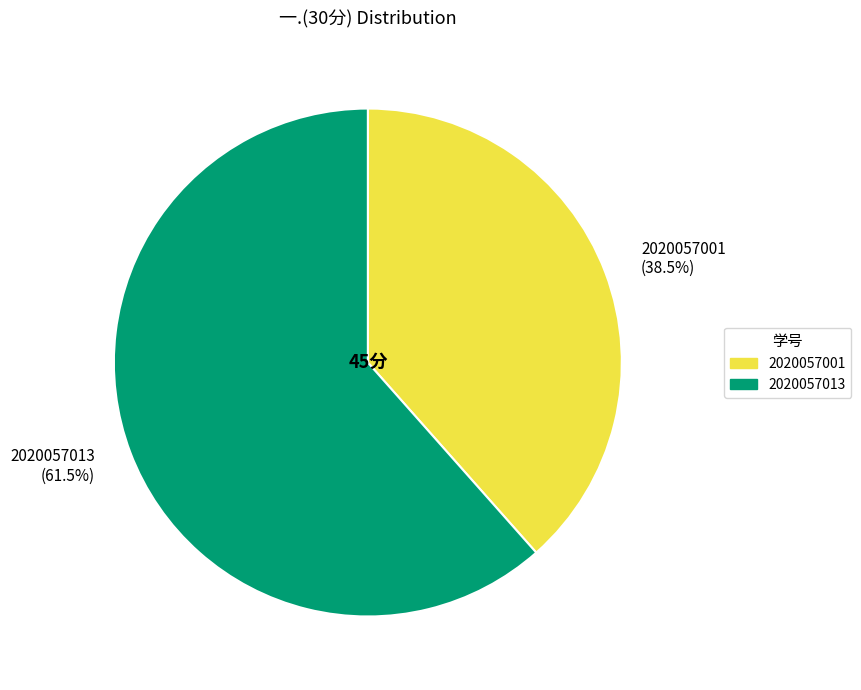

Is the sum of 2020057001 and 2020057013 greater than half?

Yes